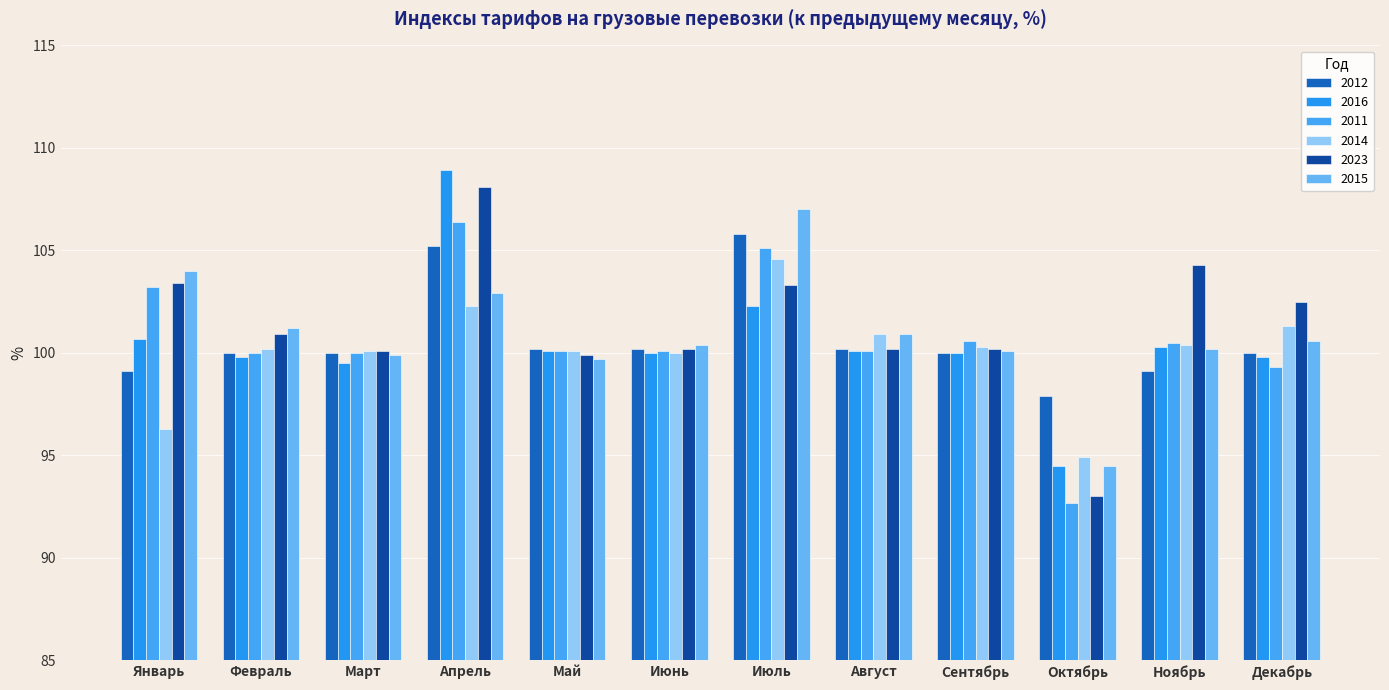

What is the label of the 7th bar from the left?

Июль